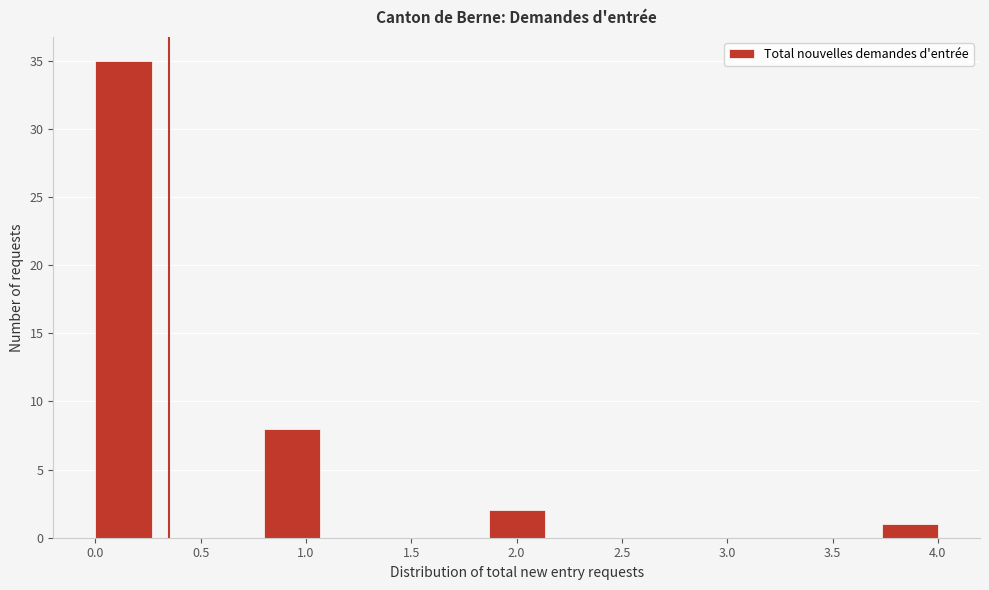

Reading left to right, list every bar in this chart as the range it spans on the x-axis followed by its height. Neither the bar edges nor the heights are printed on the chart, so give them approximately, as read against the axes.

0.00 to 0.25: 35
0.25 to 0.55: 0
0.55 to 0.80: 0
0.80 to 1.05: 8
1.05 to 1.35: 0
1.35 to 1.60: 0
1.60 to 1.85: 0
1.85 to 2.15: 2
2.15 to 2.40: 0
2.40 to 2.65: 0
2.65 to 2.95: 0
2.95 to 3.20: 0
3.20 to 3.45: 0
3.45 to 3.75: 0
3.75 to 4.00: 1